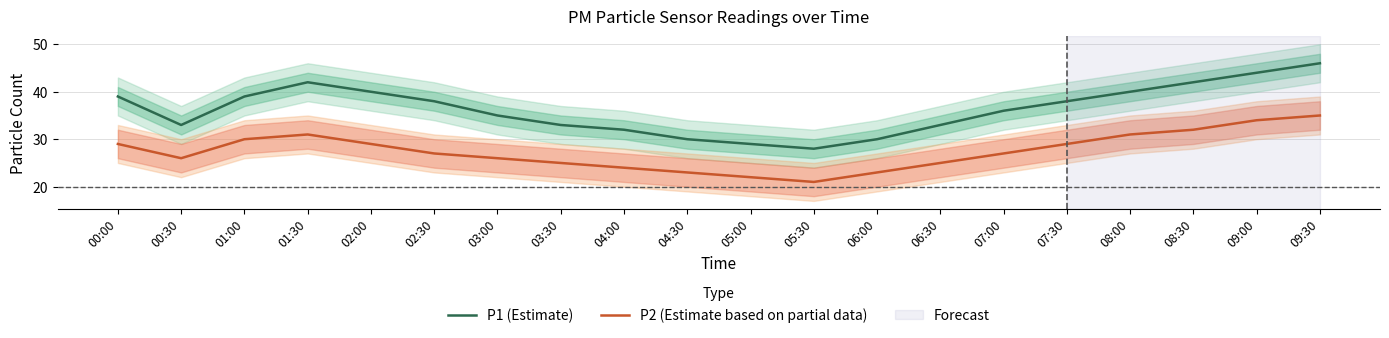

How many values in the P1 (Estimate) series are below 38?

10